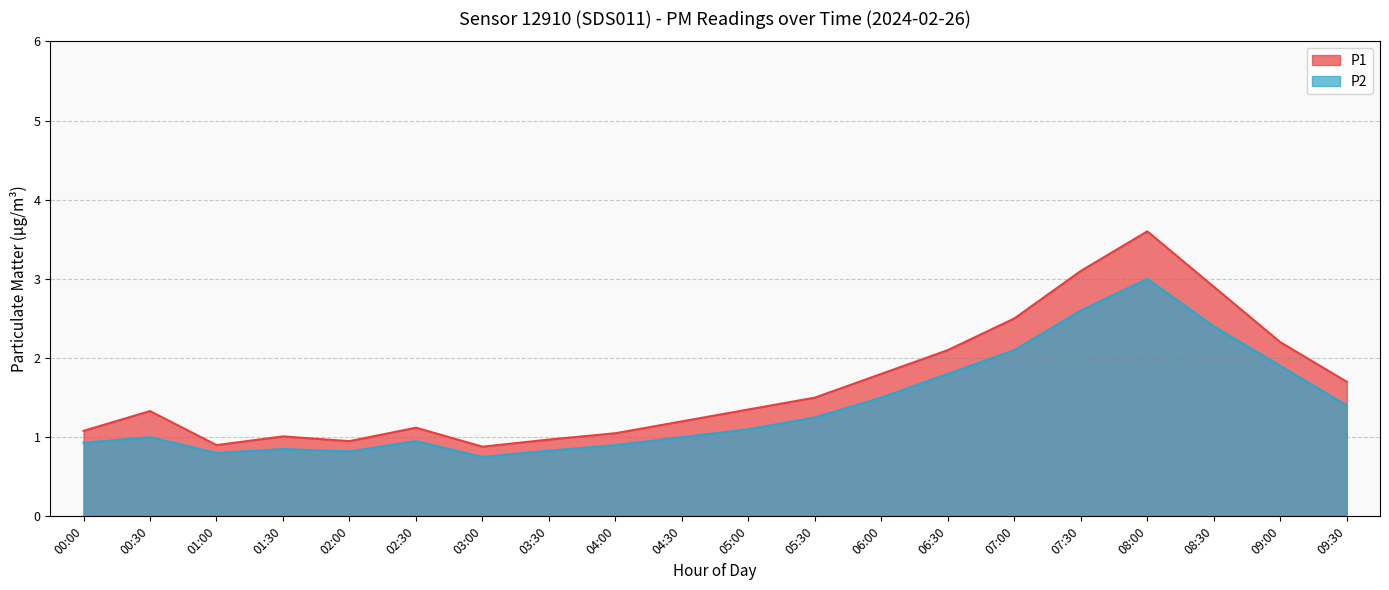

The P2 series shows 2.1 at 07:00. True or false?

True